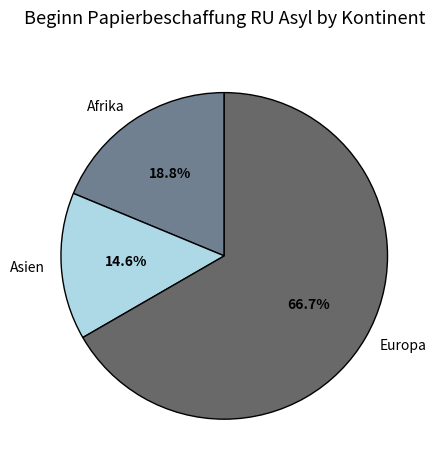

What is the largest slice in the pie chart?

Europa